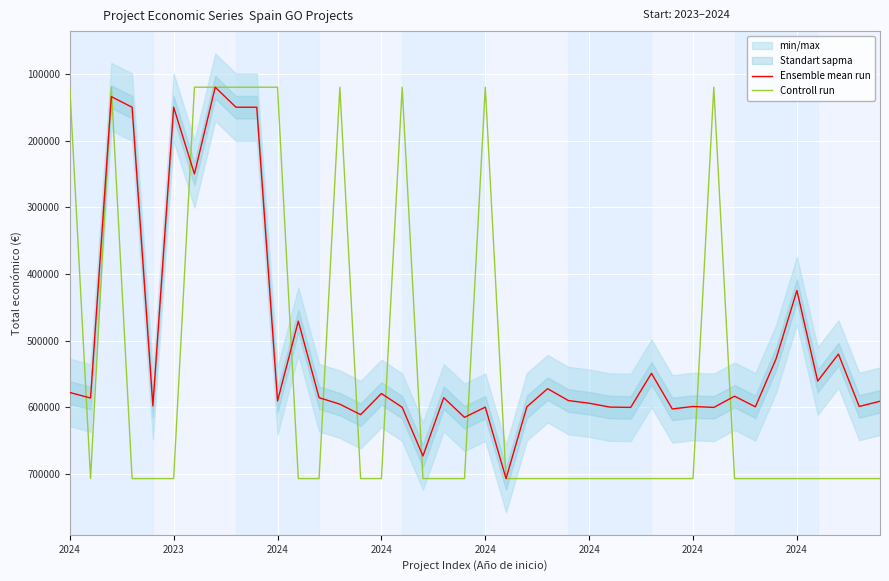

Which series ends up on top after the final intersection of Ensemble mean run and Controll run?

Controll run